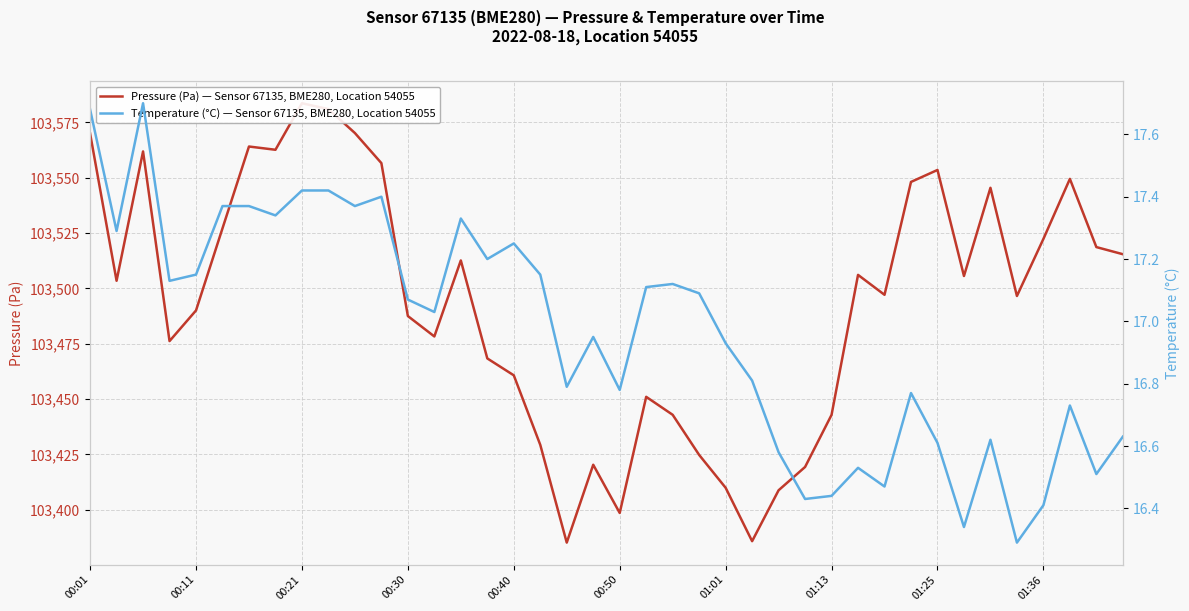

Which series has the largest range (max minus min)?

Pressure (Pa) — Sensor 67135, BME280, Location 54055